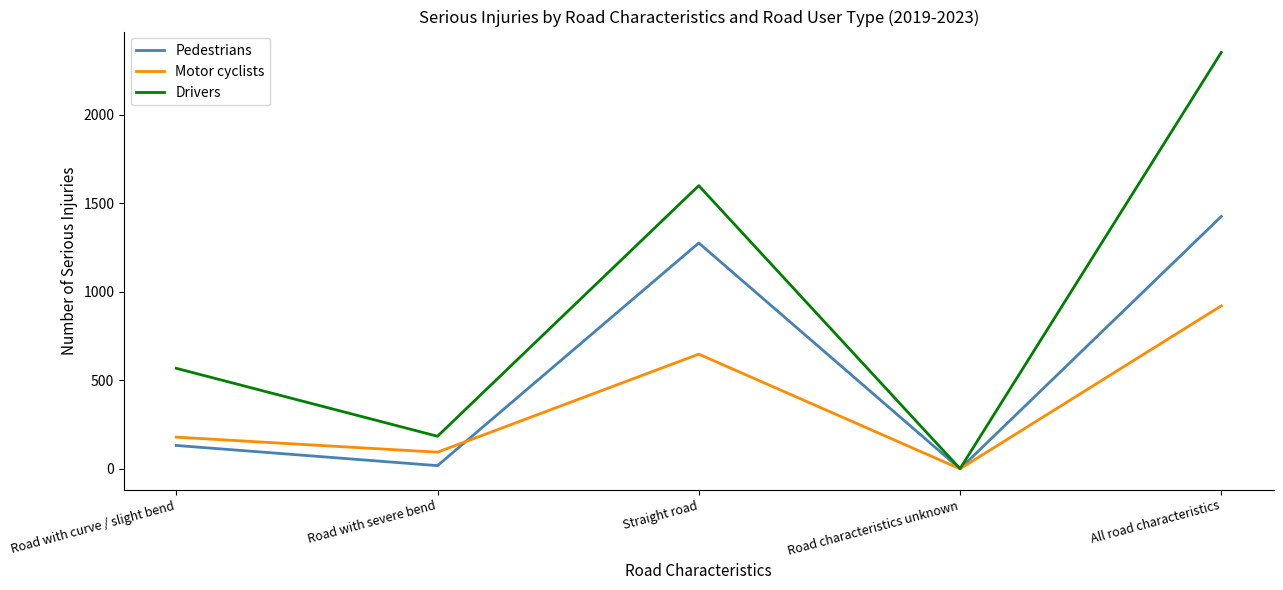

How many interior local peaks does the Pedestrians series have?

1